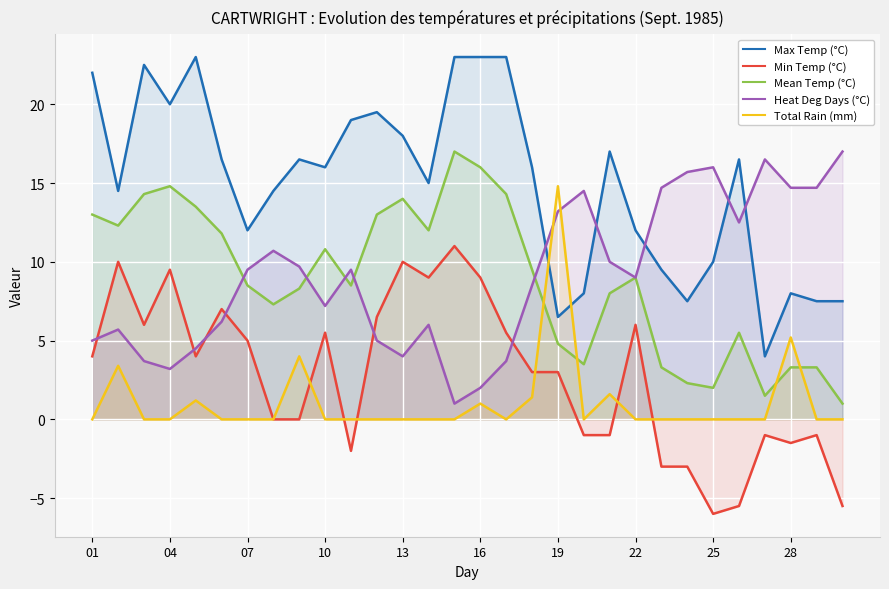

True or false: Max Temp (°C) and Min Temp (°C) intersect in this chart.

False